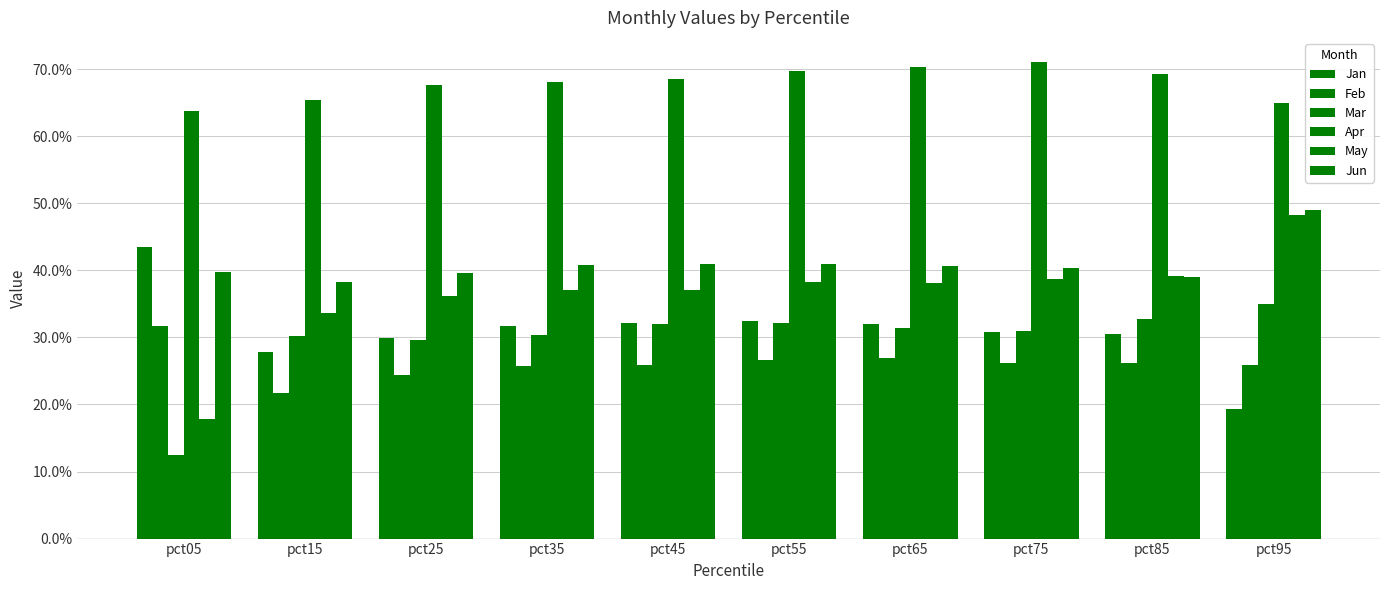

Does the chart contain any negative values?

No